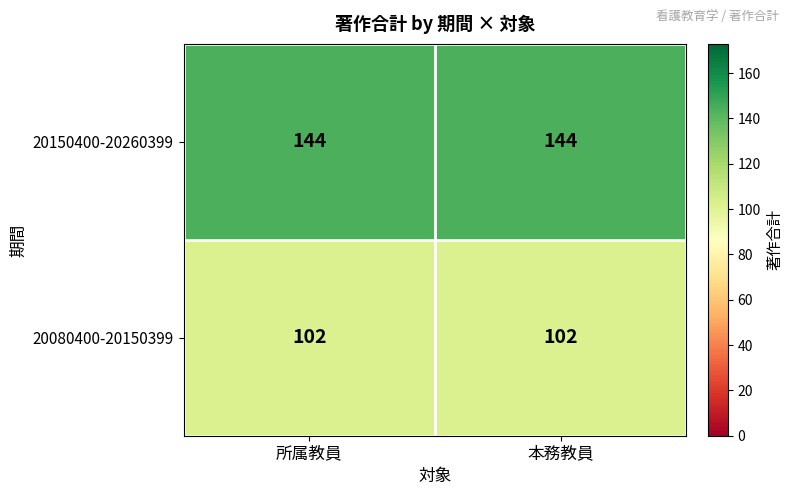

Rank the series by their average value, from highest to lowest.

20150400-20260399, 20080400-20150399